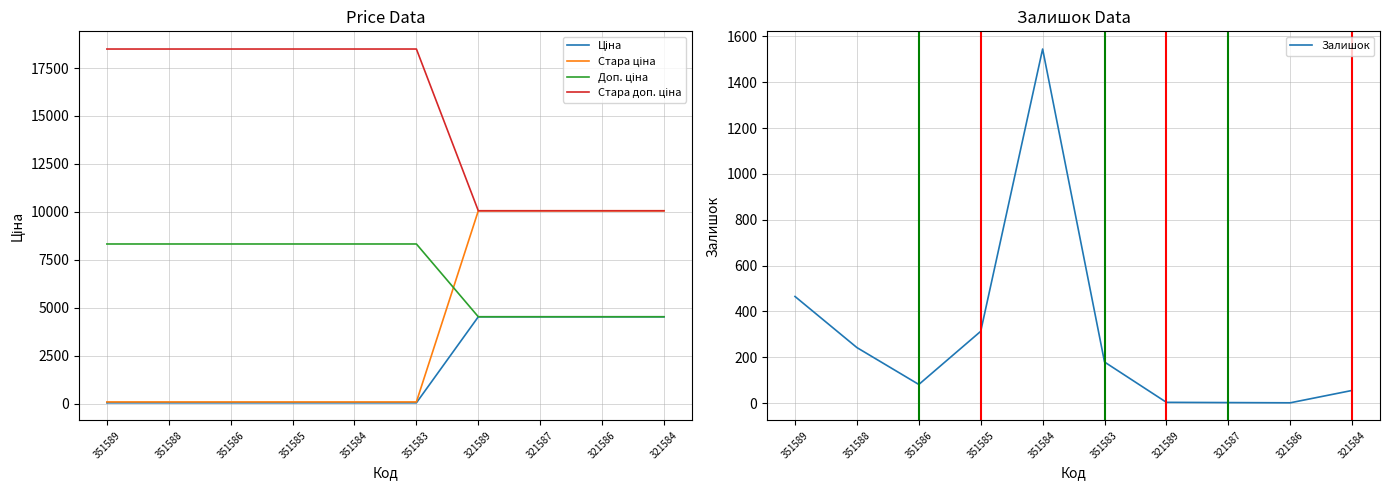

True or false: Залишок and Стара доп. ціна intersect in this chart.

False